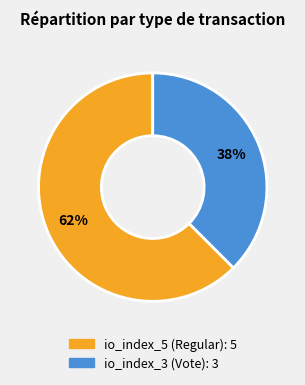

Approximately how many times larger is the value at io_index_3 (Vote) compared to io_index_5 (Regular)?

0.6